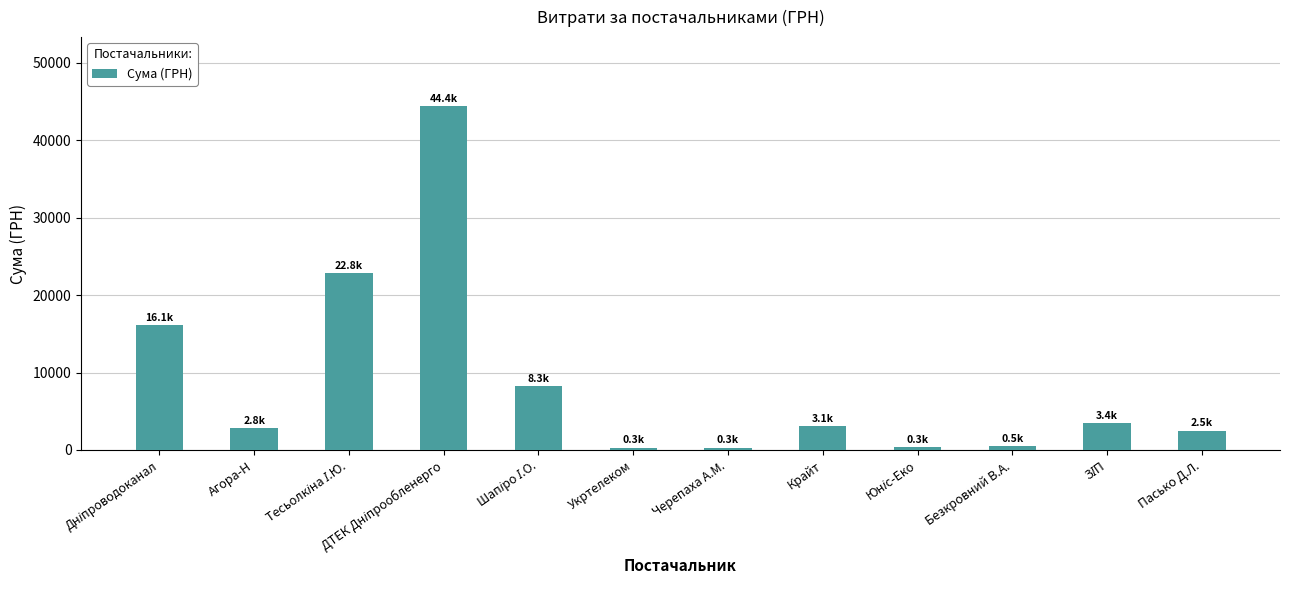

What is the label of the 6th bar from the right?

Черепаха А.М.